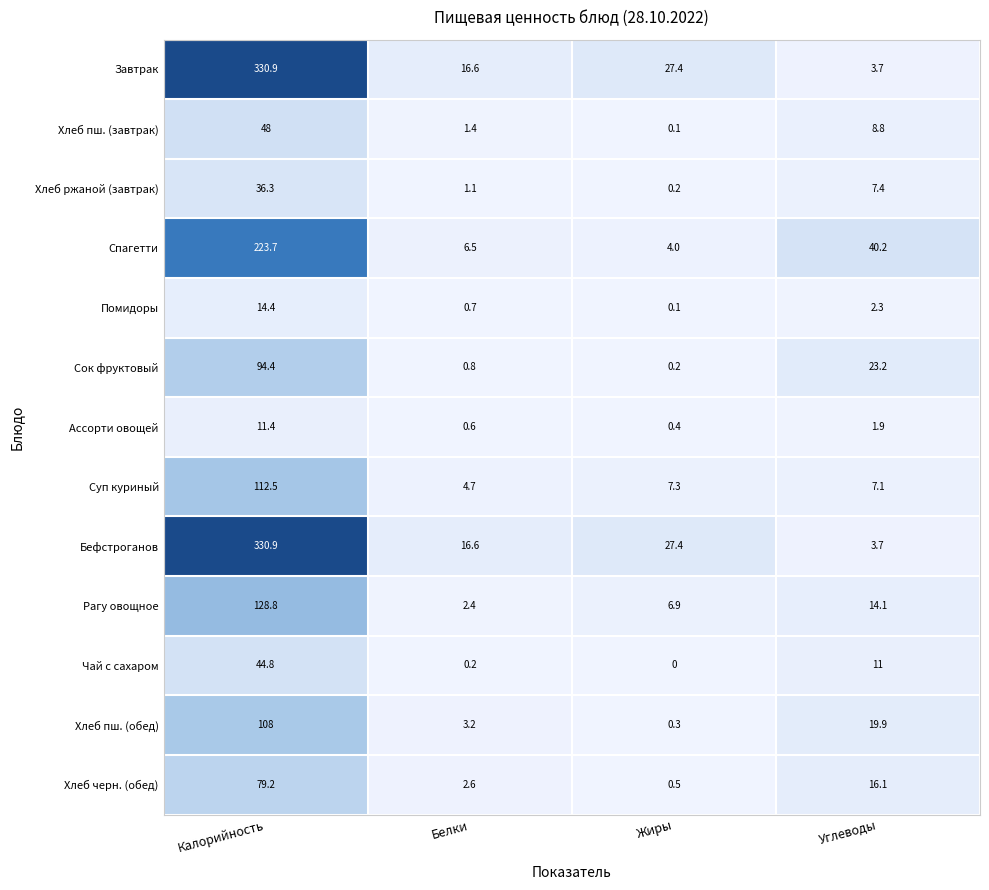

At which category does the chart reach its minimum across all series?

Жиры